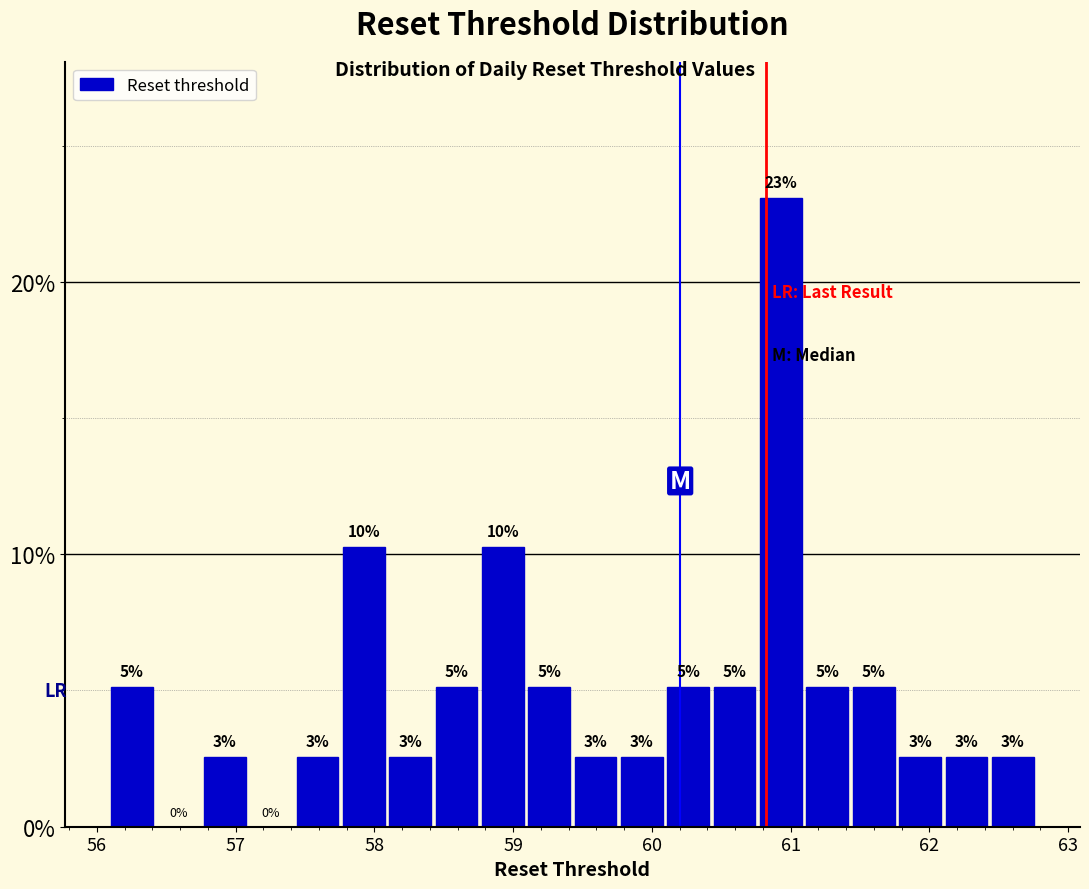

Around what value on the x-axis is the tallest bar? Give the approximate position of its centre, as read against the axis.

60.9